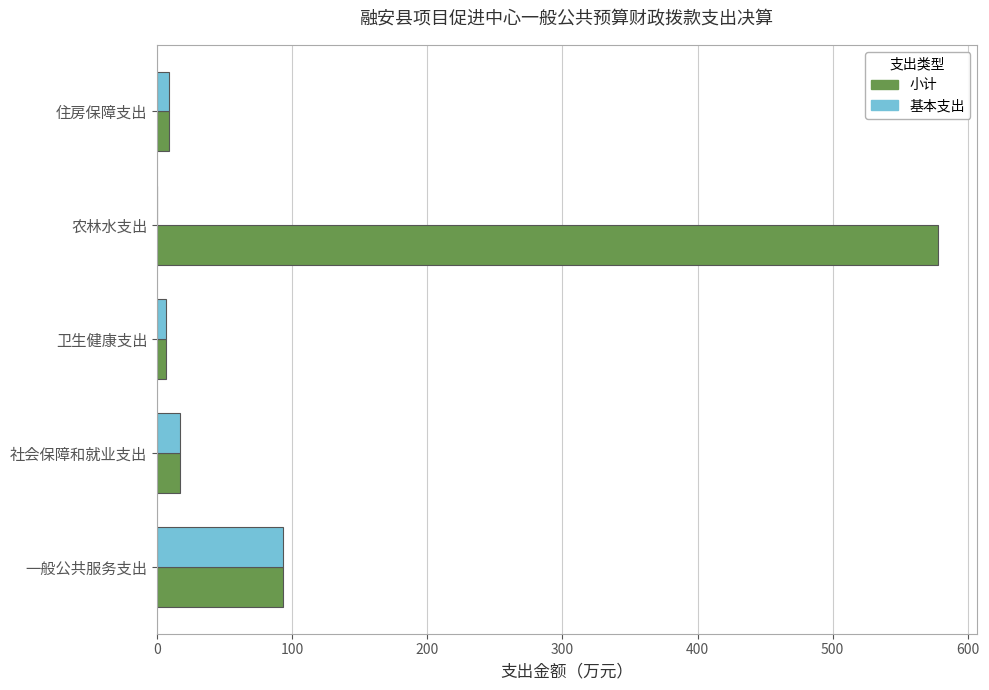

Where is 小计 nearest to the value 292?

一般公共服务支出